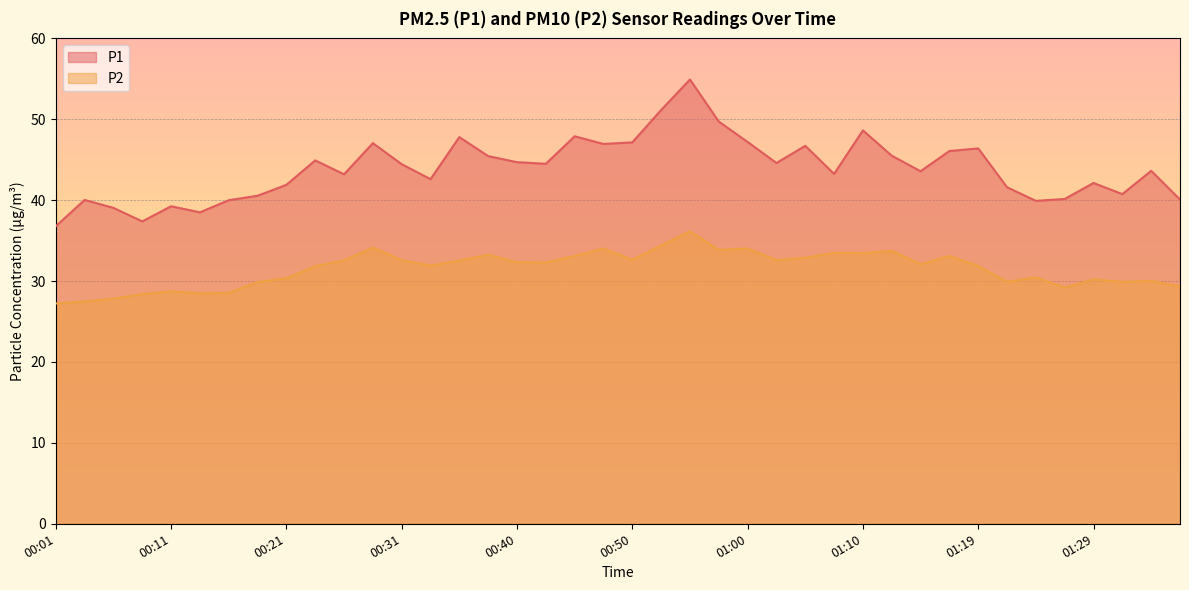

In P2, how many points are lower than both neighbors (excluding endpoints)?

11